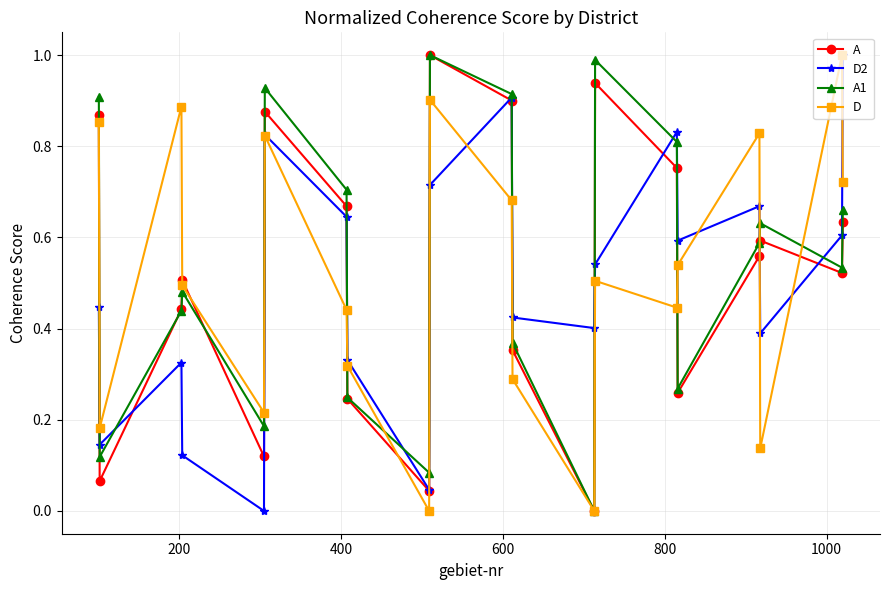

What is the highest value of the D series?

1.0